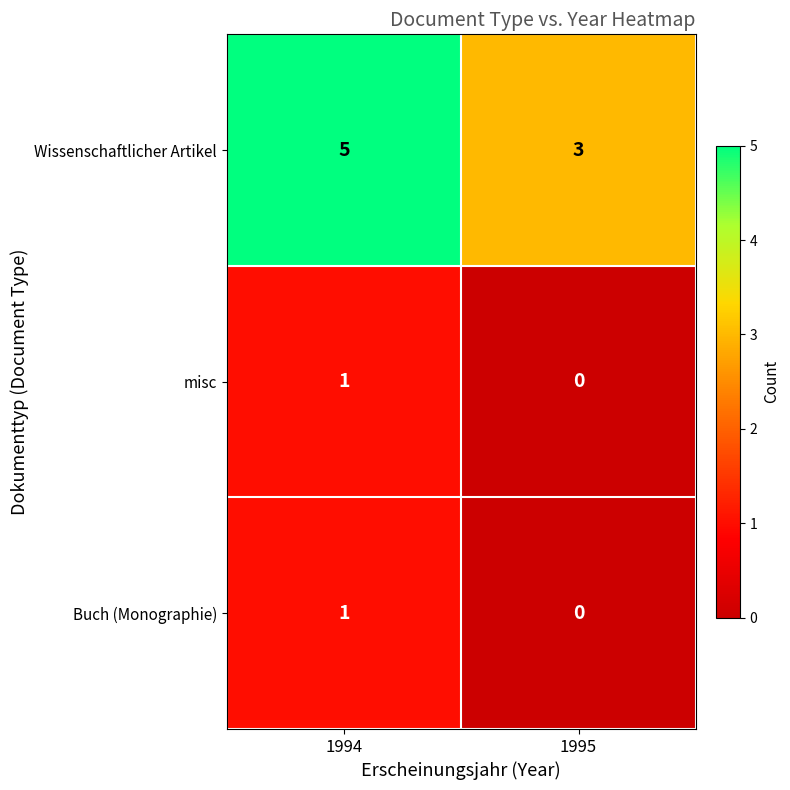

Reading left to right, transcribe all the data shown in this chart.

Wissenschaftlicher Artikel: 1994=5	1995=3
misc: 1994=1	1995=0
Buch (Monographie): 1994=1	1995=0